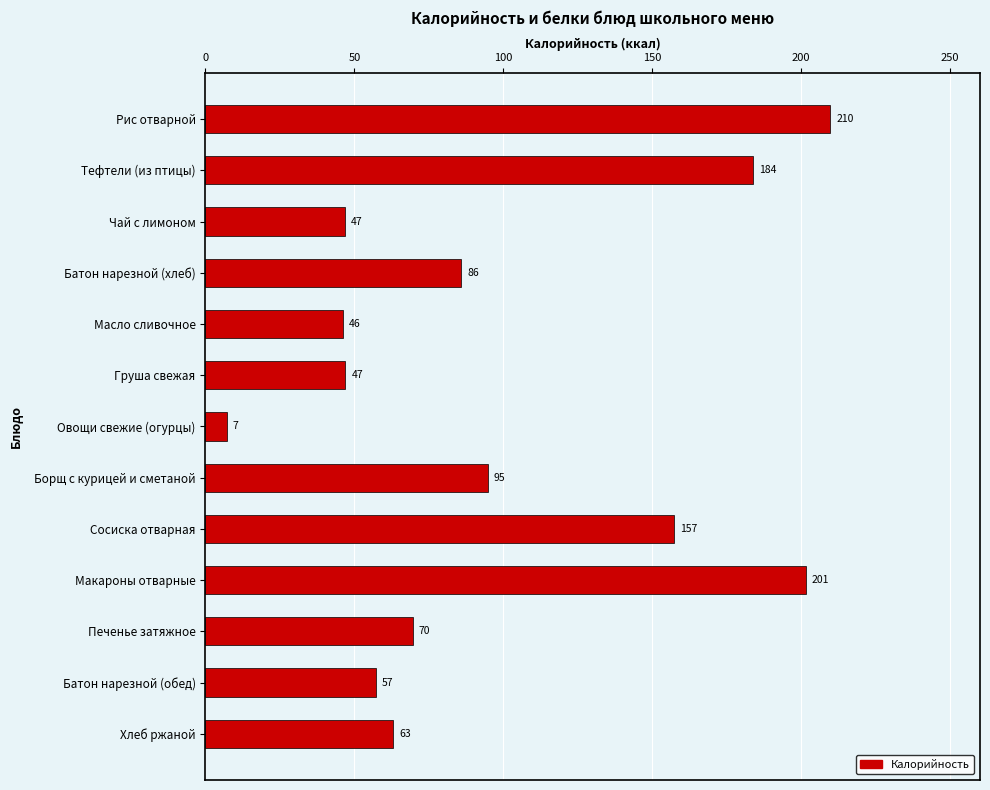

Which has a higher value, Макароны отварные or Сосиска отварная?

Макароны отварные